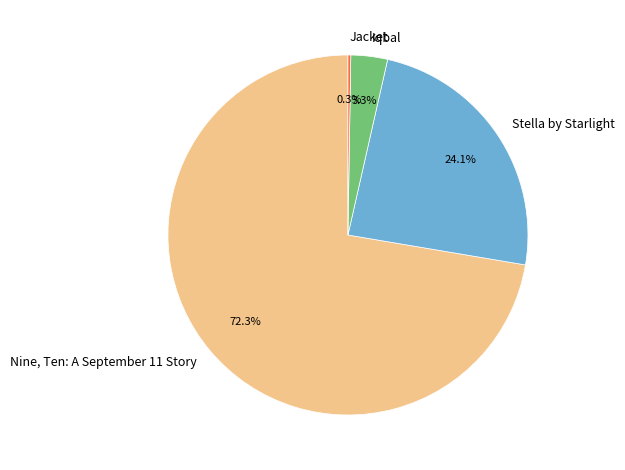

Which has a higher value, Nine, Ten: A September 11 Story or Stella by Starlight?

Nine, Ten: A September 11 Story